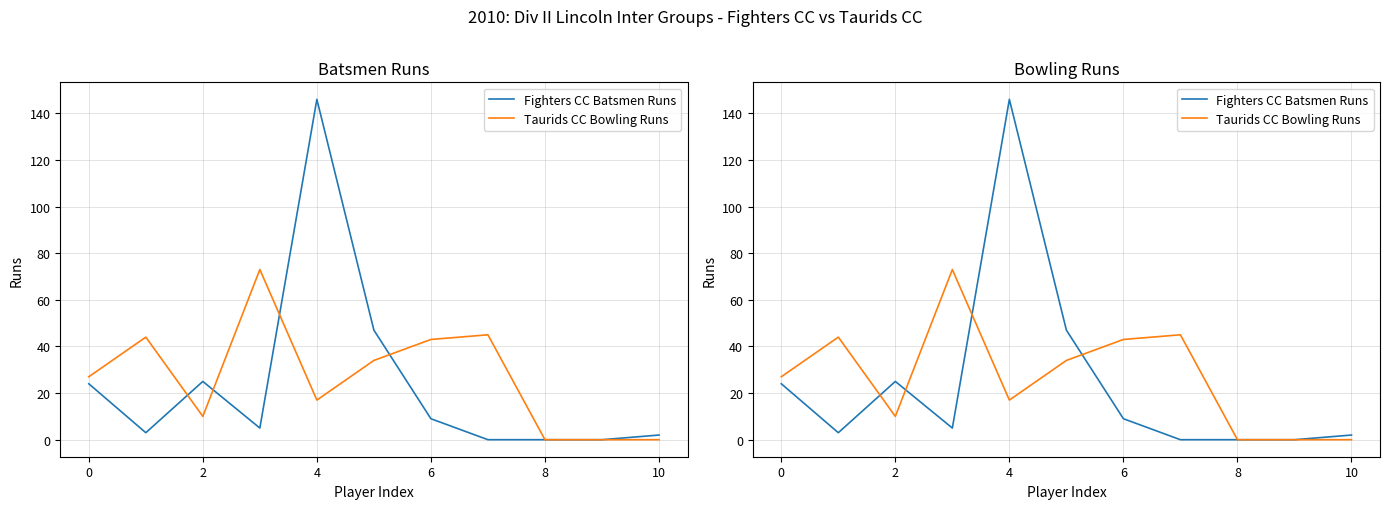

What is the greatest value displayed?

146